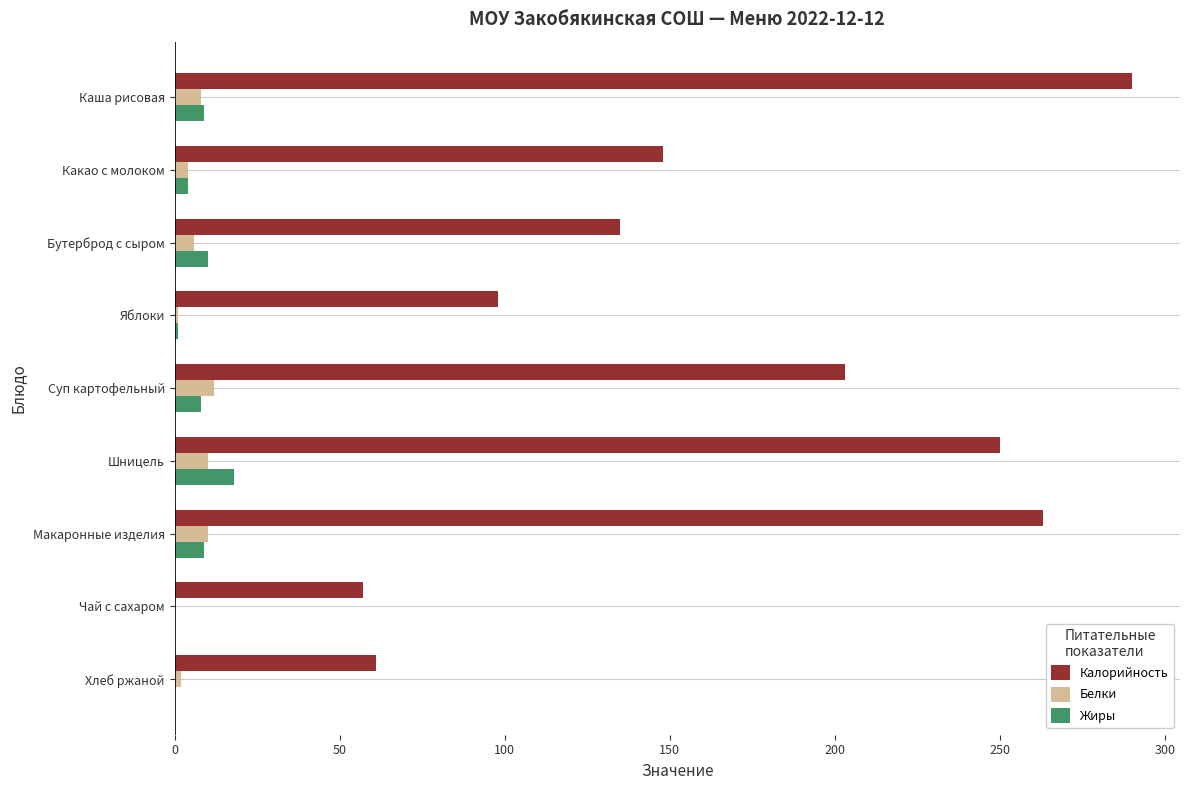

How many categories are shown in the chart?

9